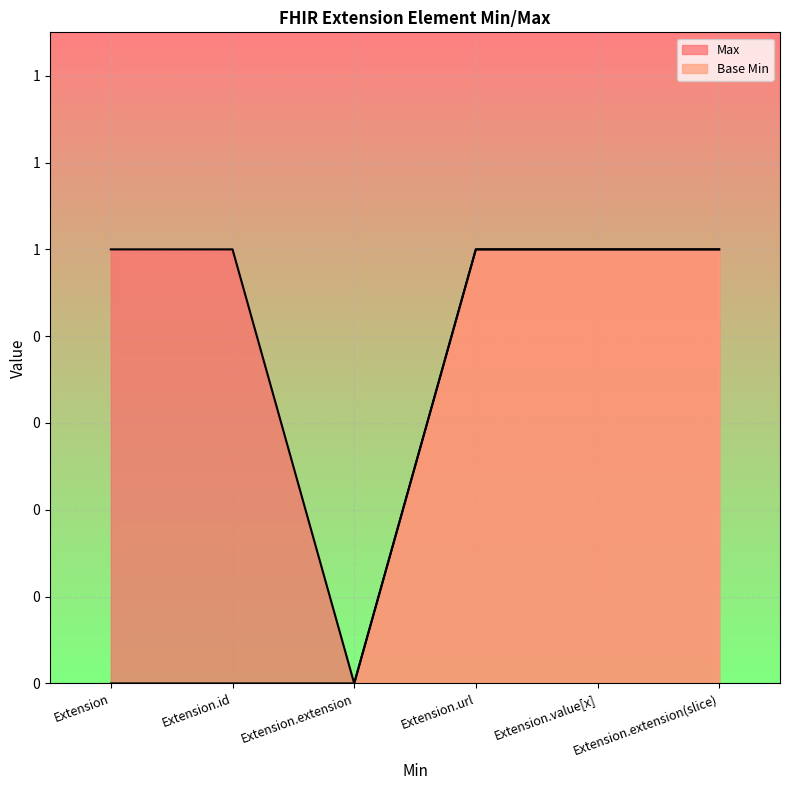

How many positive values does the Max series have?

5